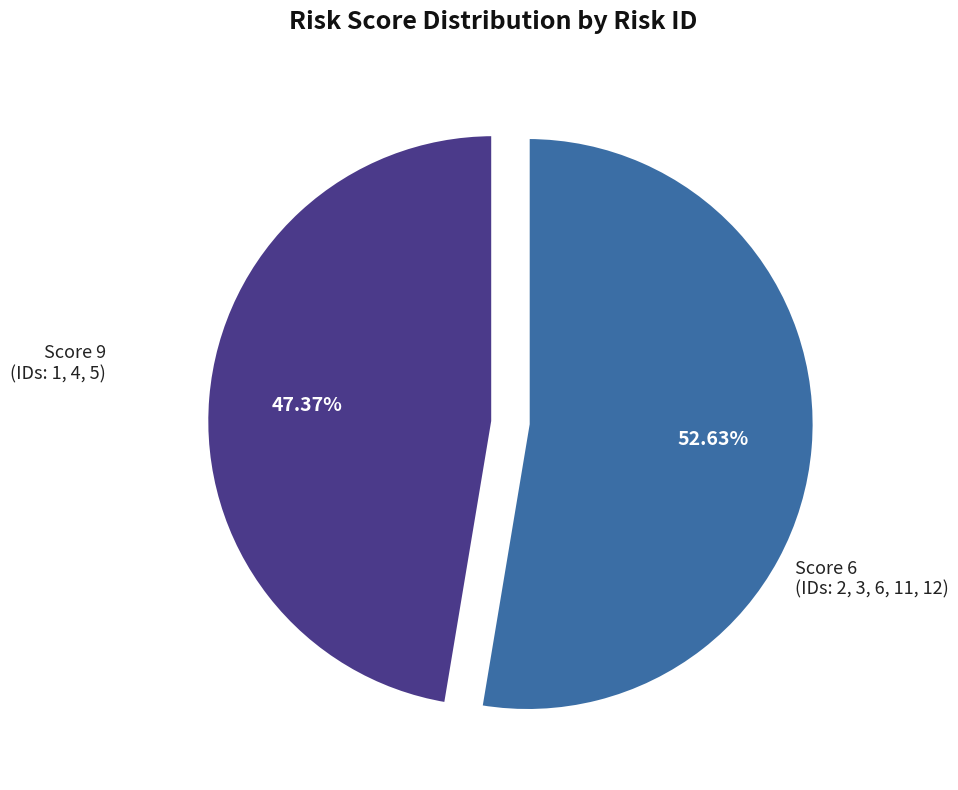

Does any single category account for the majority?

Yes